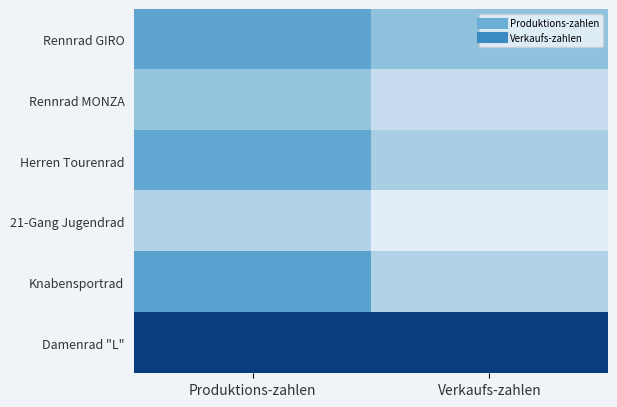

What is the total value across all series at Produktions-zahlen?

1485